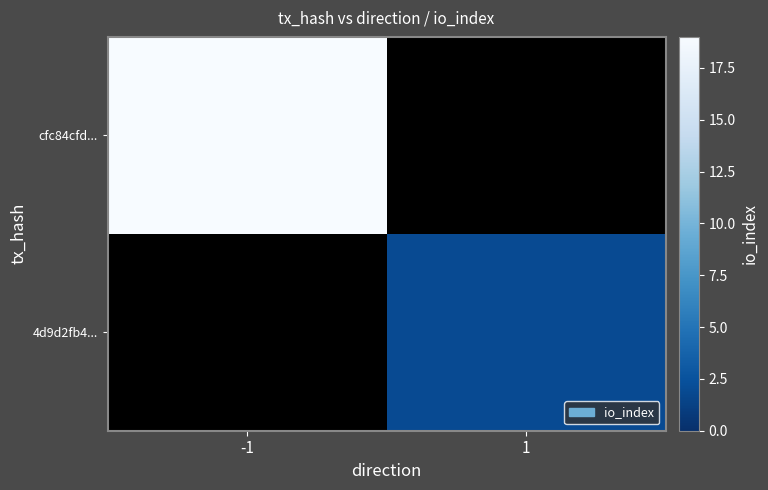

List the series in order of their peak value, highest first.

cfc84cfd..., 4d9d2fb4...